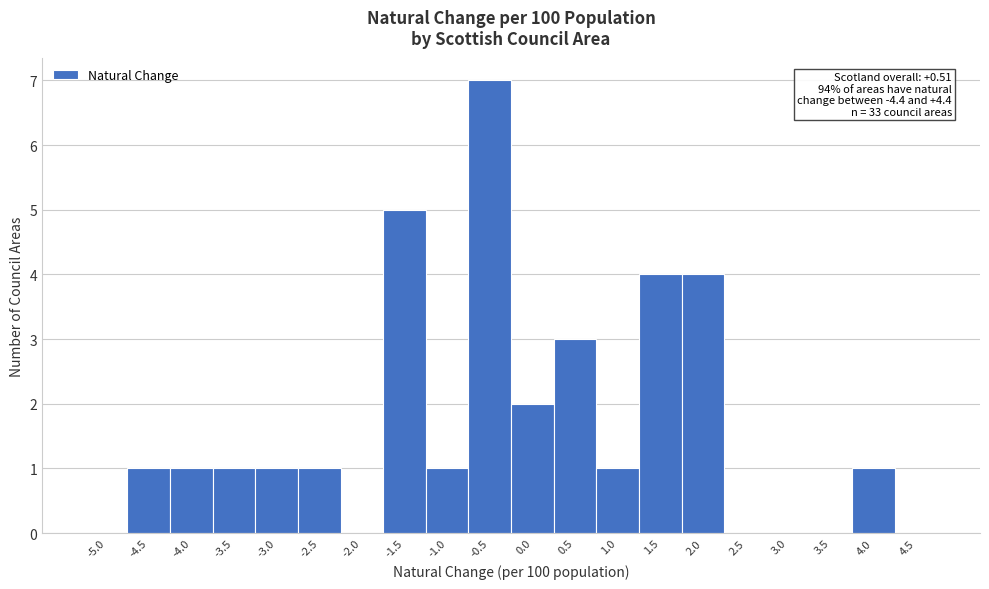

Reading left to right, extract all data points from this chart.

-5.0=0	-4.5=1	-4.0=1	-3.5=1	-3.0=1	-2.5=1	-2.0=0	-1.5=5	-1.0=1	-0.5=7	0.0=2	0.5=3	1.0=1	1.5=4	2.0=4	2.5=0	3.0=0	3.5=0	4.0=1	4.5=0